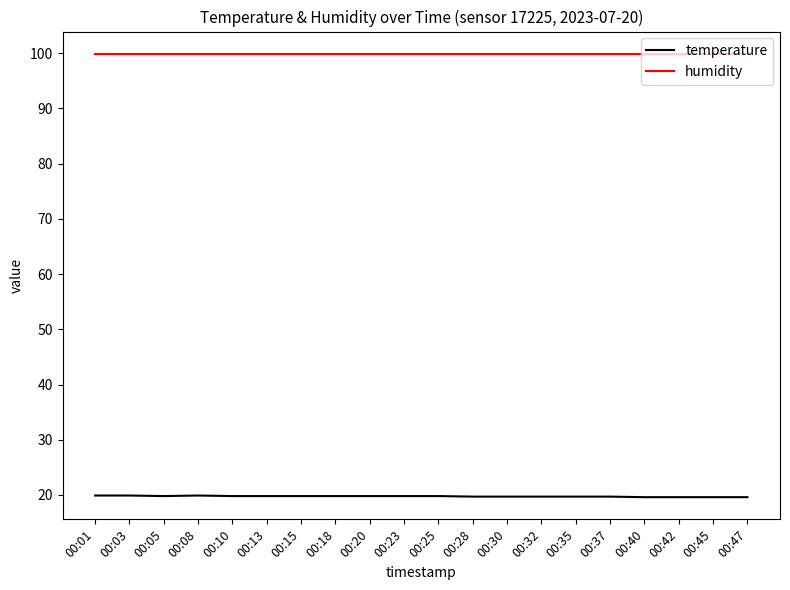

True or false: temperature has a value of 33.4 at 00:45.

False